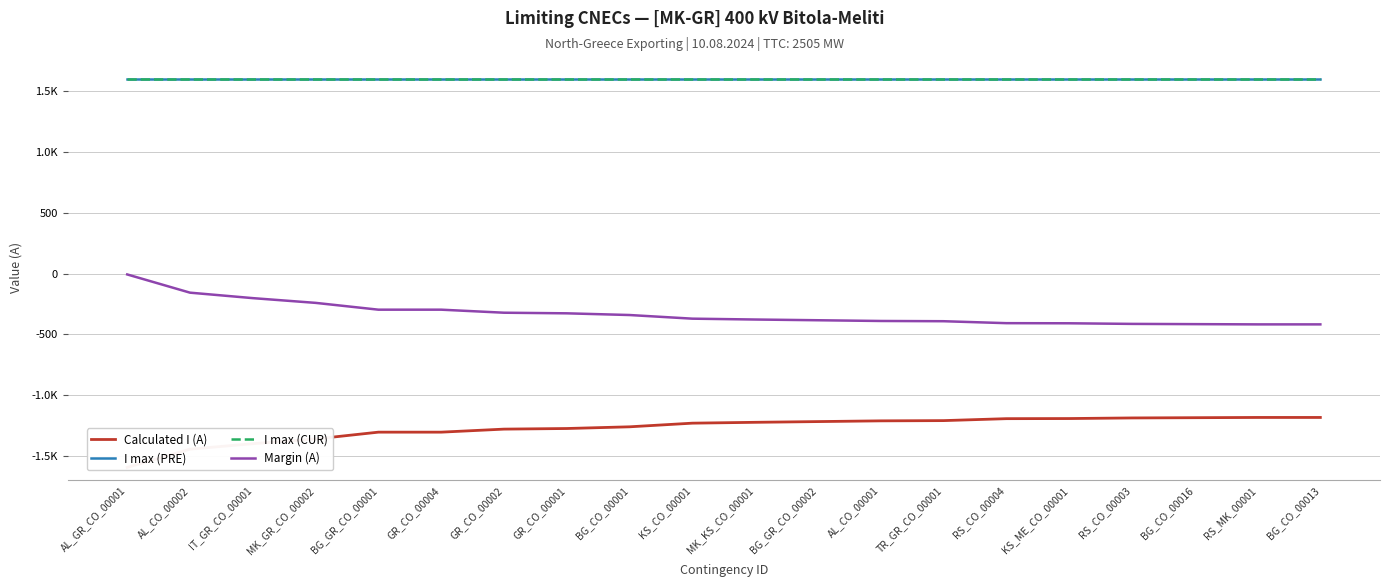

What is the label of the 3rd point from the right?

BG_CO_00016